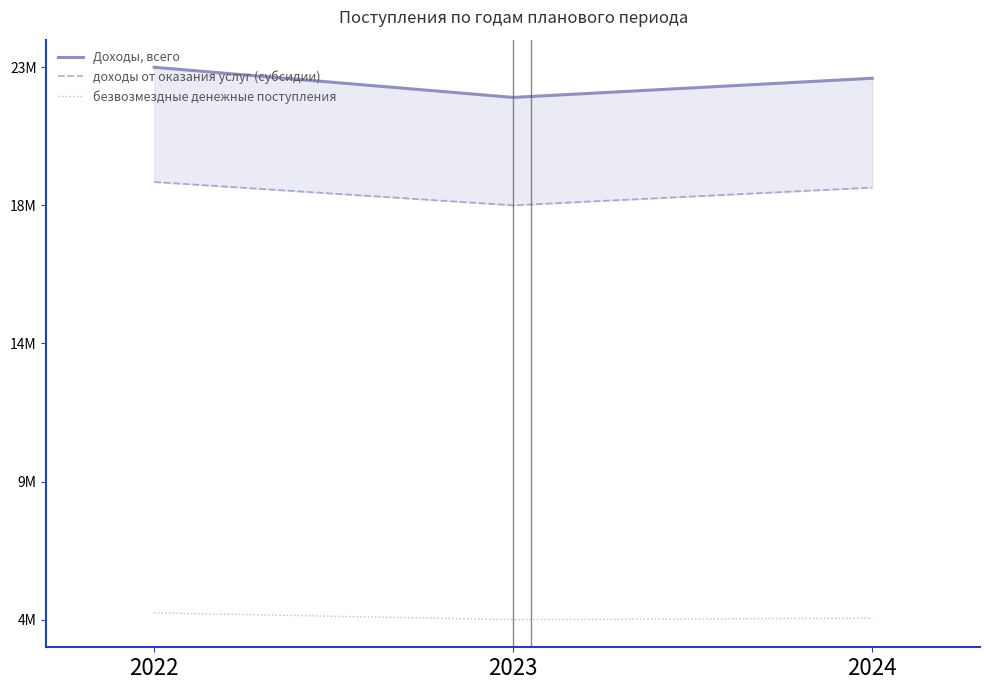

What is the difference between the maximum and second lowest values in the Доходы, всего series?

387596.7